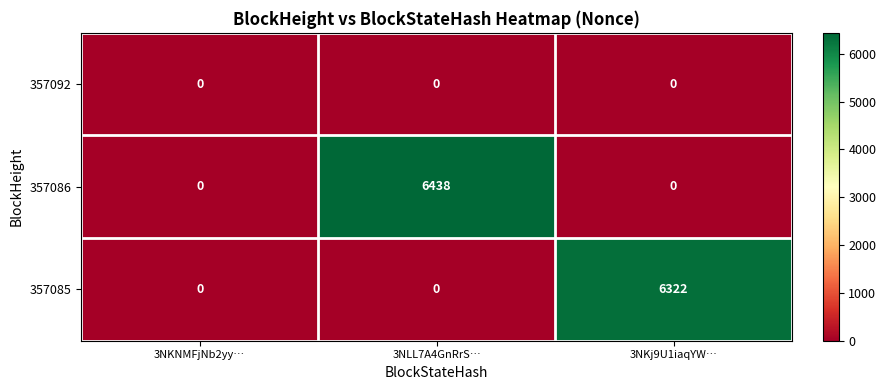

What is the total value across all series at 3NLL7A4GnRrS…?

6438